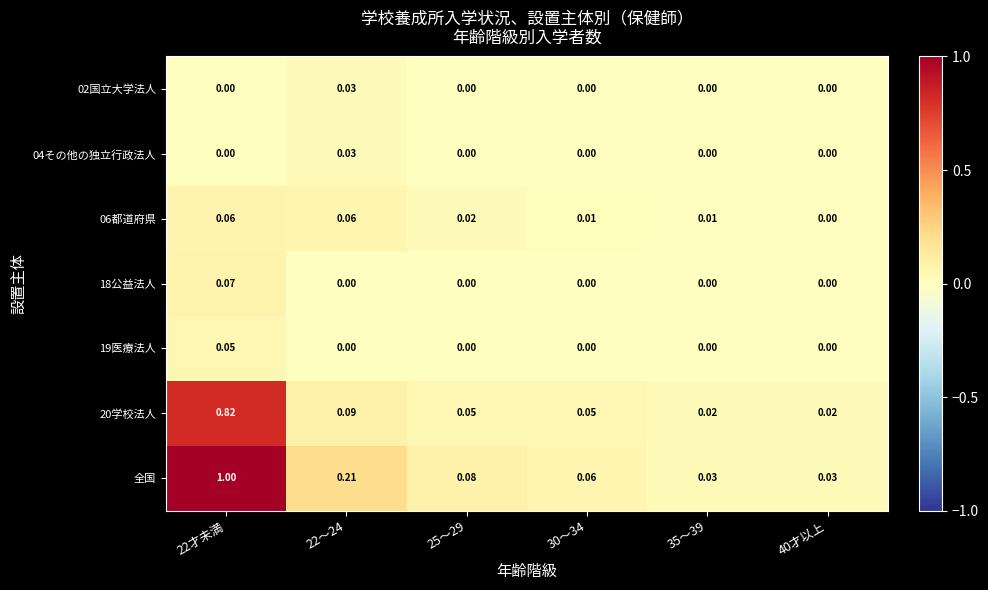

Which series has the largest total across all categories?

全国